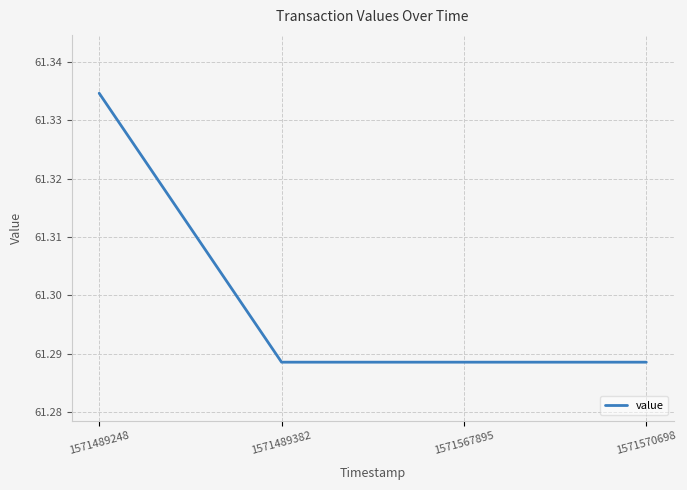

Which label corresponds to the largest value in the chart?

1571489248